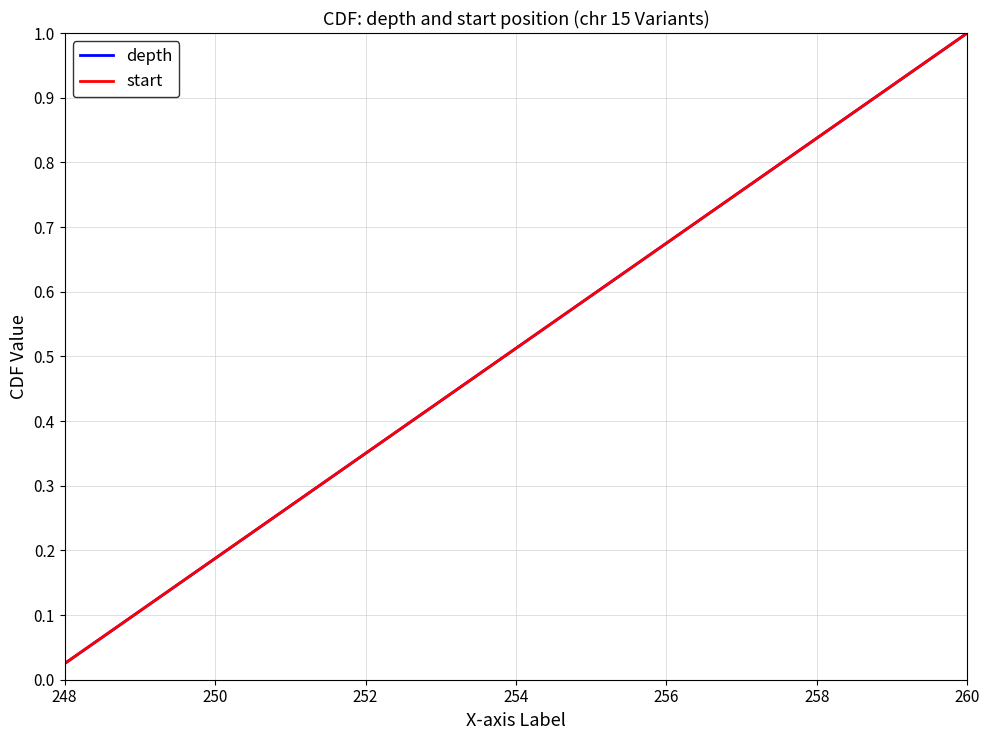

Does the chart display data point markers on the line(s)?

No